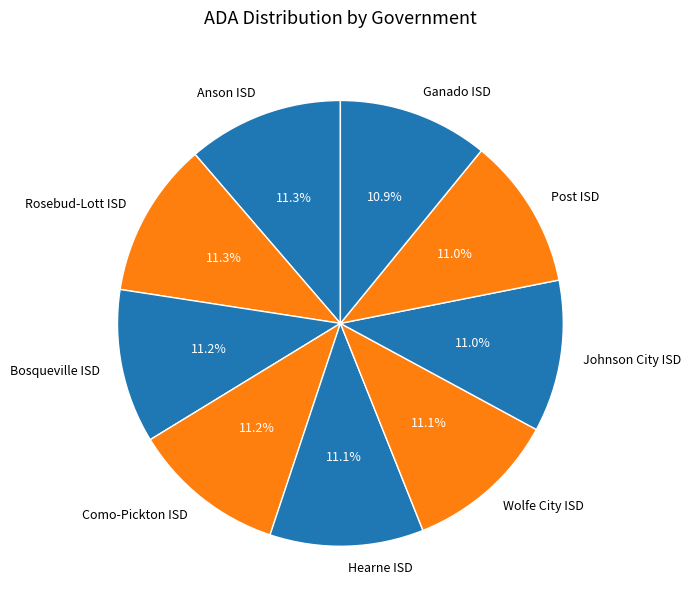

To the nearest percent, what percentage of the pie is Rosebud-Lott ISD?

11%